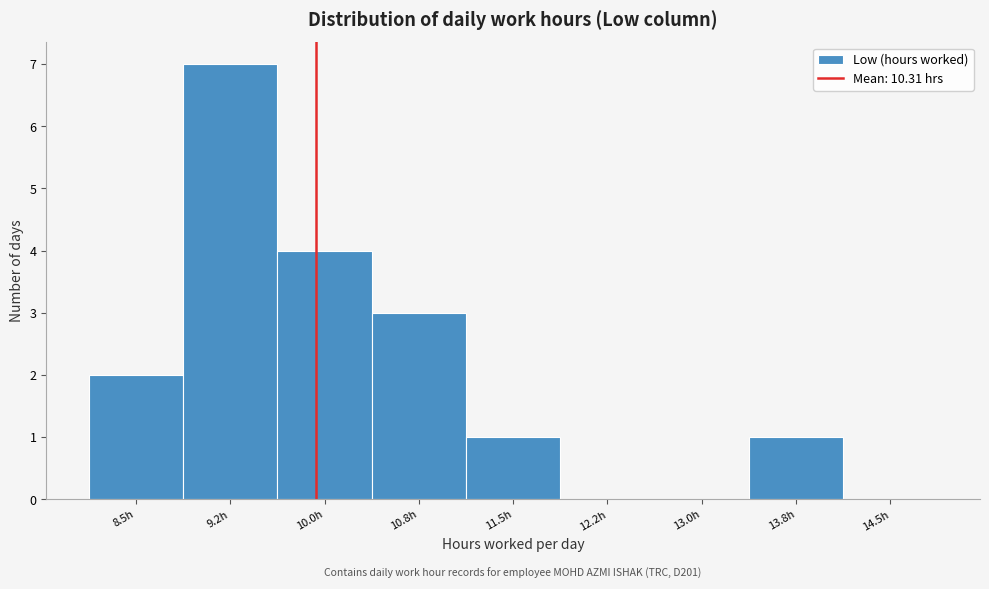

Reading right to left, extract all data points from this chart.

14.5h=0	13.8h=1	13.0h=0	12.2h=0	11.5h=1	10.8h=3	10.0h=4	9.2h=7	8.5h=2